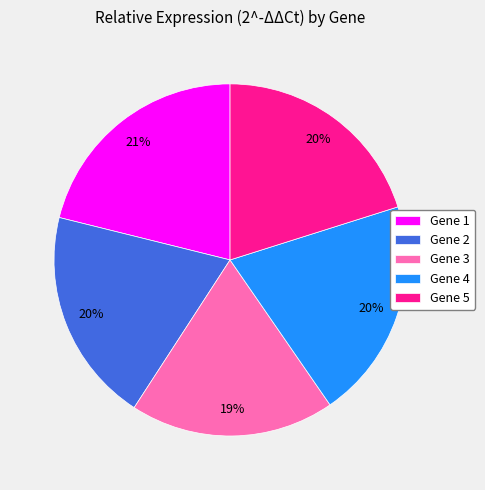

How many segments does this pie chart have?

5